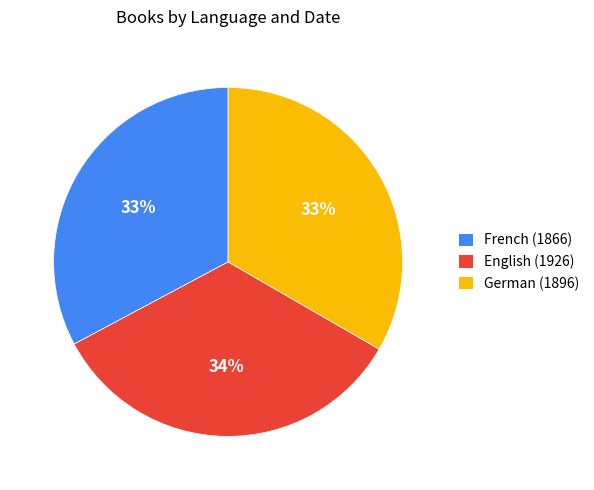

To the nearest percent, what is the difference between the largest and smallest slice percentages?

1%